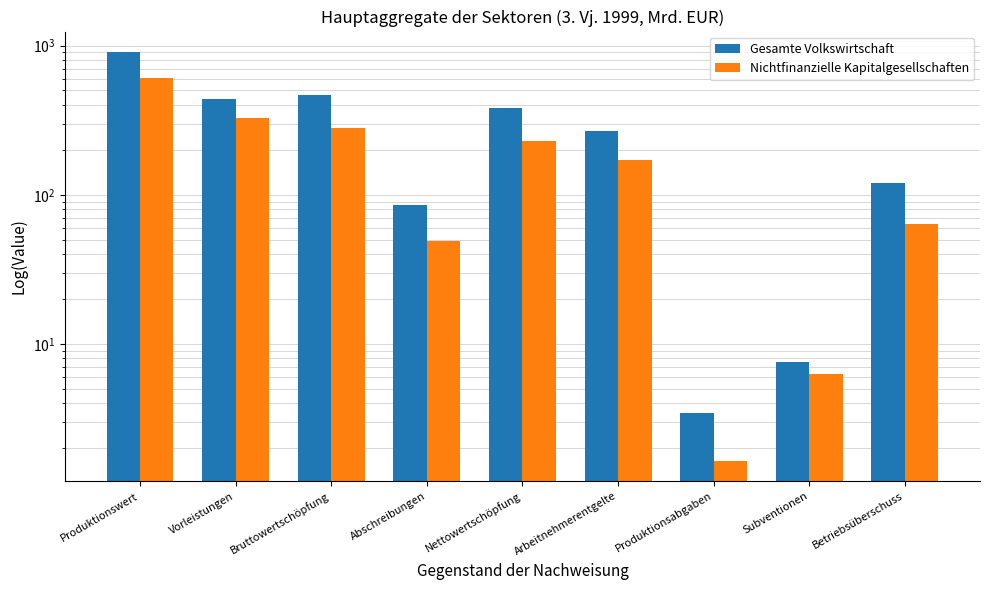

Are the bars horizontal?

No